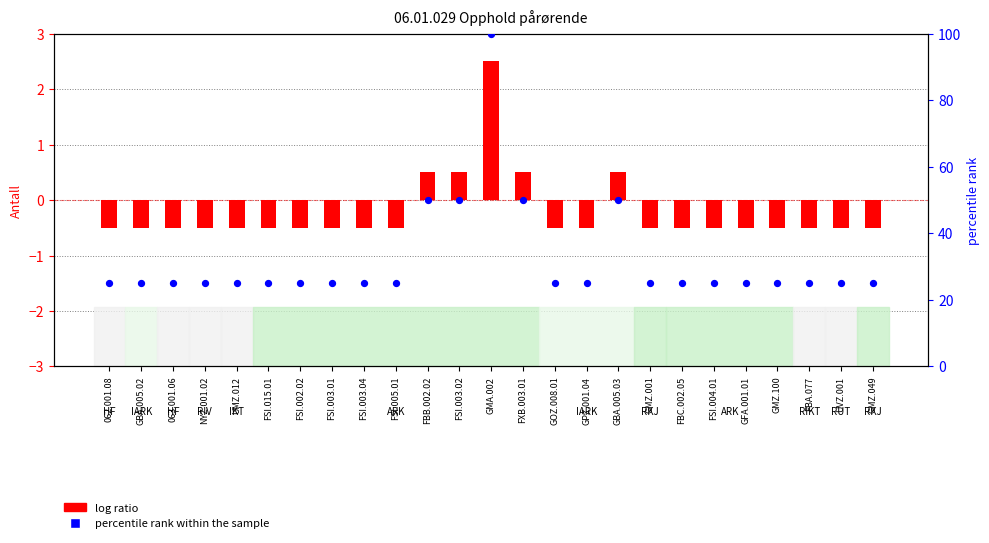

At how many categories does at least one series exceed 2?

25